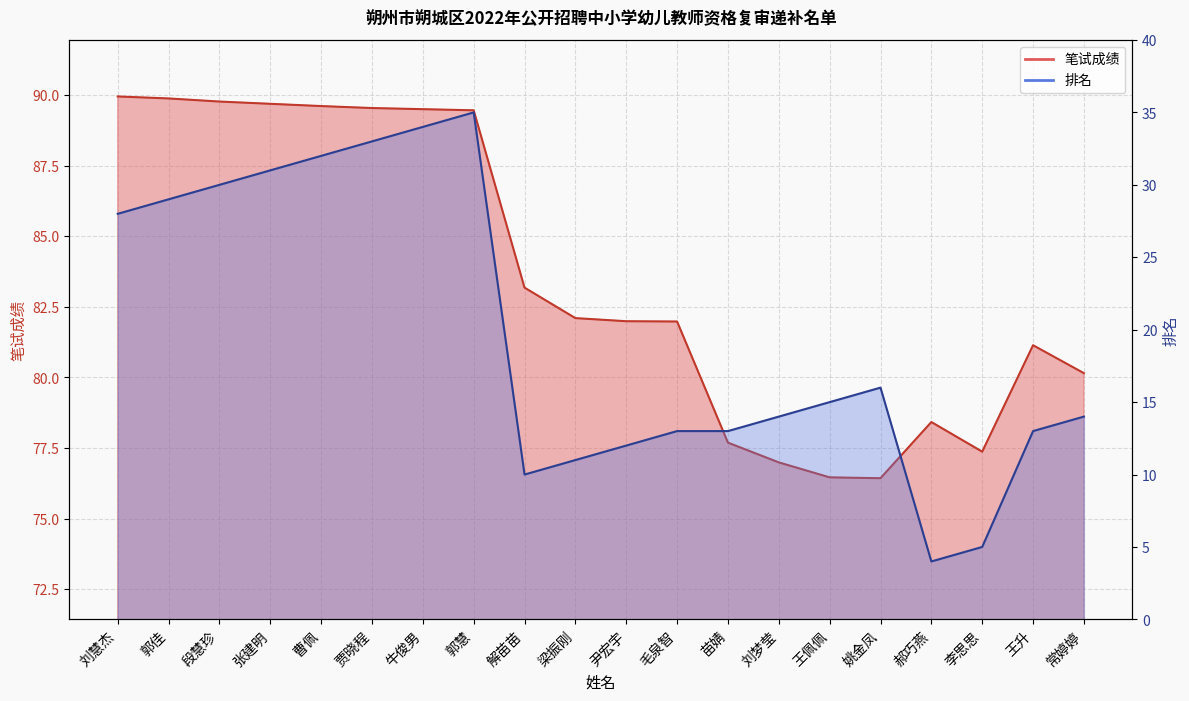

Reading right to left, transcribe all the data shown in this chart.

笔试成绩: 常婷婷=80.2	王升=81.1	李思思=77.4	郝巧燕=78.4	姚金凤=76.4	王佩佩=76.5	刘梦莹=77.0	苗婧=77.7	毛泉智=82.0	尹宏宇=82.0	梁振刚=82.1	解苗苗=83.2	郭慧=89.5	牛俊男=89.5	贾晓程=89.5	曹佩=89.6	张建明=89.7	段慧珍=89.8	郭佳=89.9	刘慧杰=90.0
排名: 常婷婷=14.0	王升=13.0	李思思=5.0	郝巧燕=4.0	姚金凤=16.0	王佩佩=15.0	刘梦莹=14.0	苗婧=13.0	毛泉智=13.0	尹宏宇=12.0	梁振刚=11.0	解苗苗=10.0	郭慧=35.0	牛俊男=34.0	贾晓程=33.0	曹佩=32.0	张建明=31.0	段慧珍=30.0	郭佳=29.0	刘慧杰=28.0